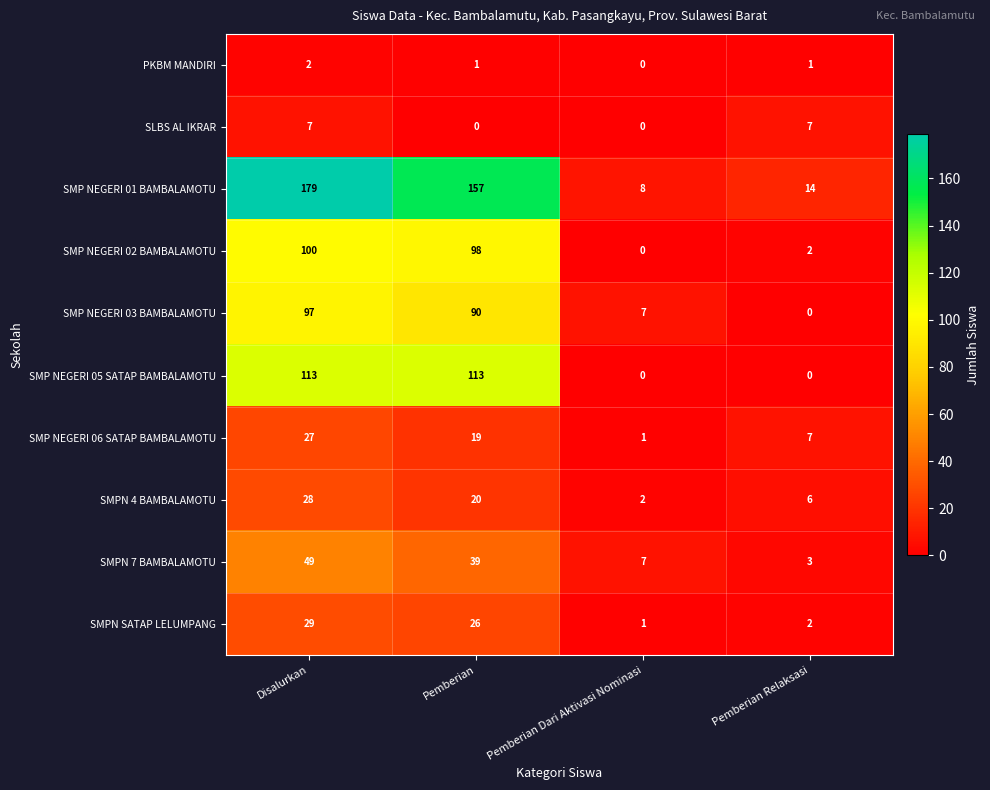

Which series has the largest total across all categories?

SMP NEGERI 01 BAMBALAMOTU